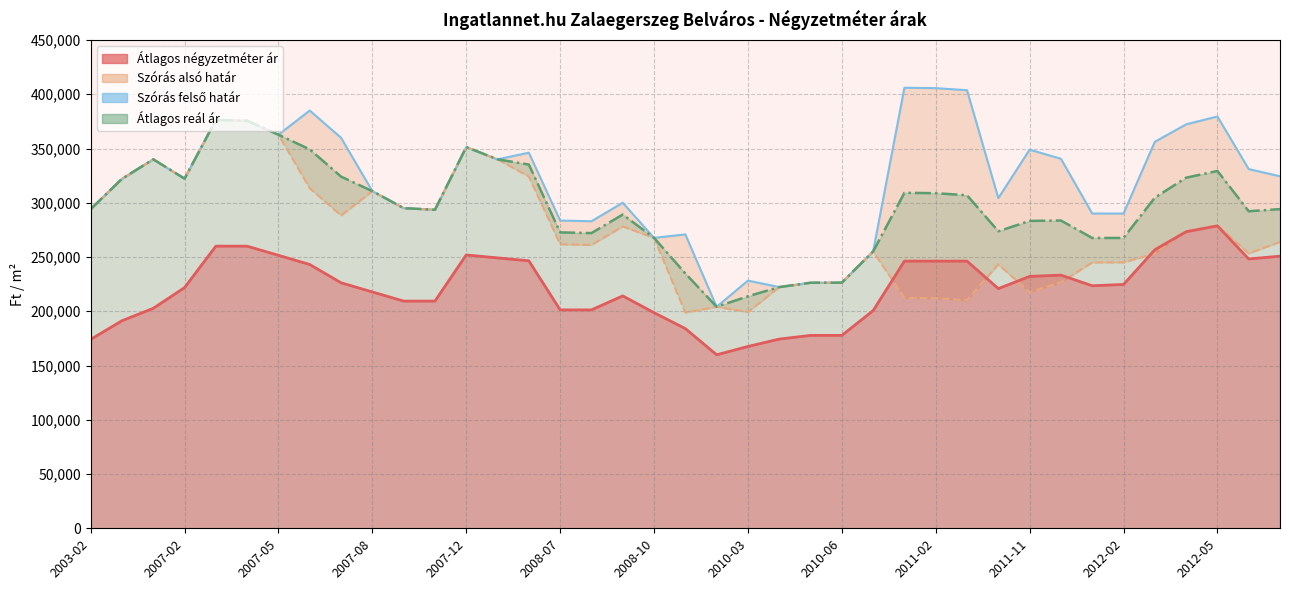

What is the minimum value shown in the chart?

204145